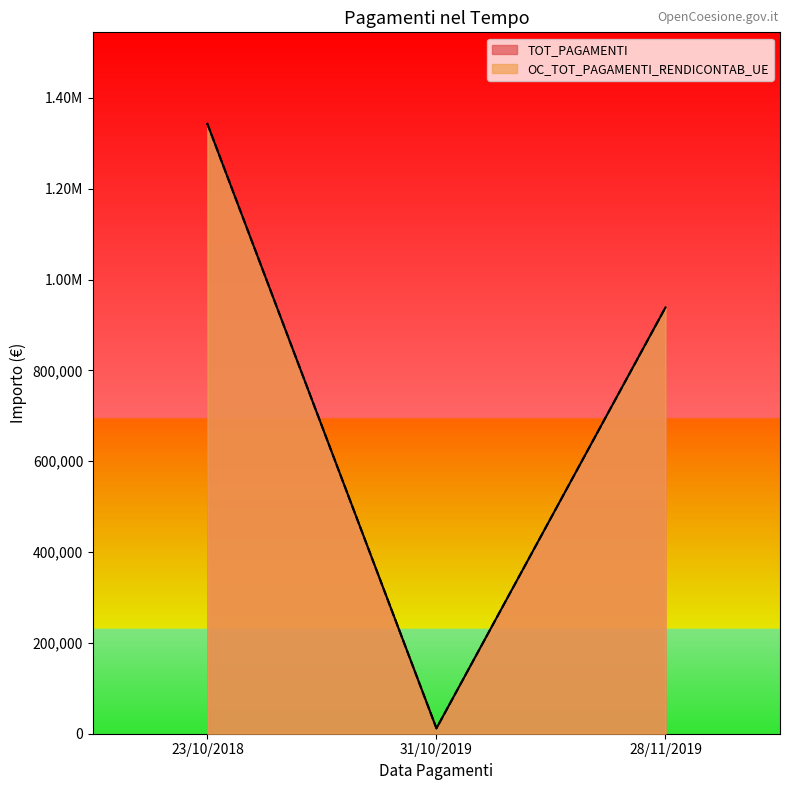

Reading left to right, what are all the values shown in this chart?

TOT_PAGAMENTI: 1342949.9	11850.1	938599.8
OC_TOT_PAGAMENTI_RENDICONTAB_UE: 1342949.9	11850.1	938599.8